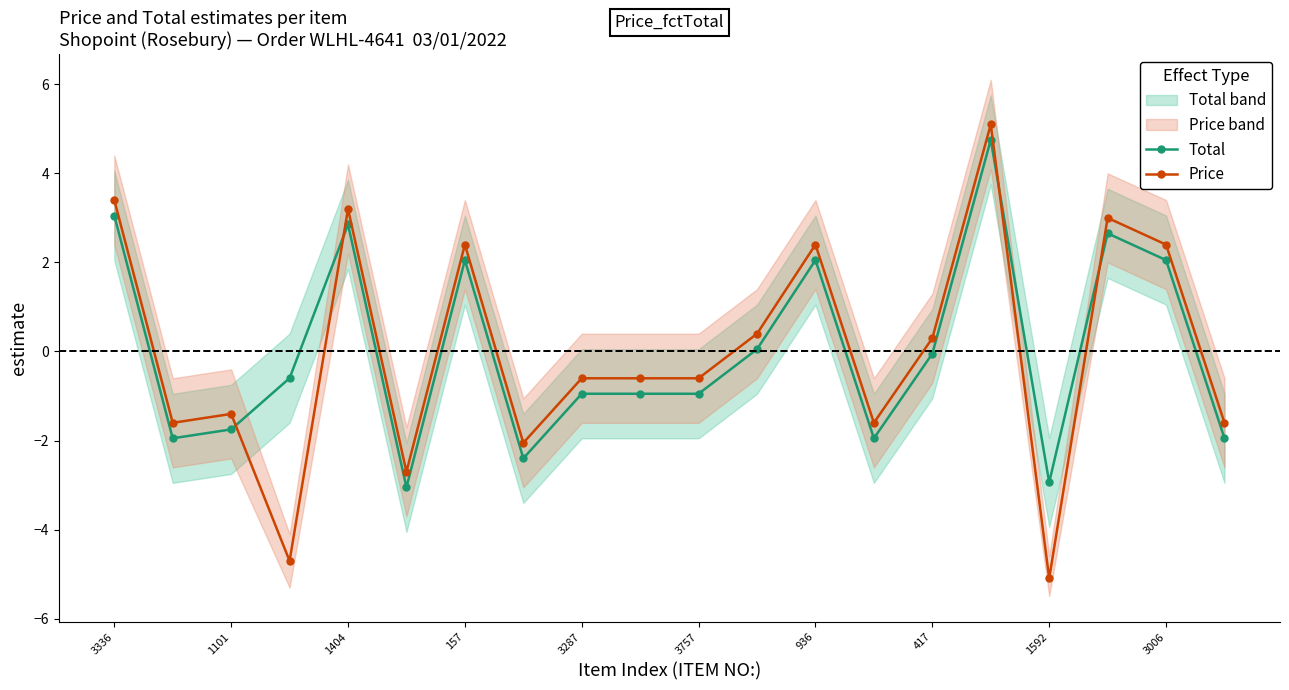

What is the minimum value for Price?

-5.1